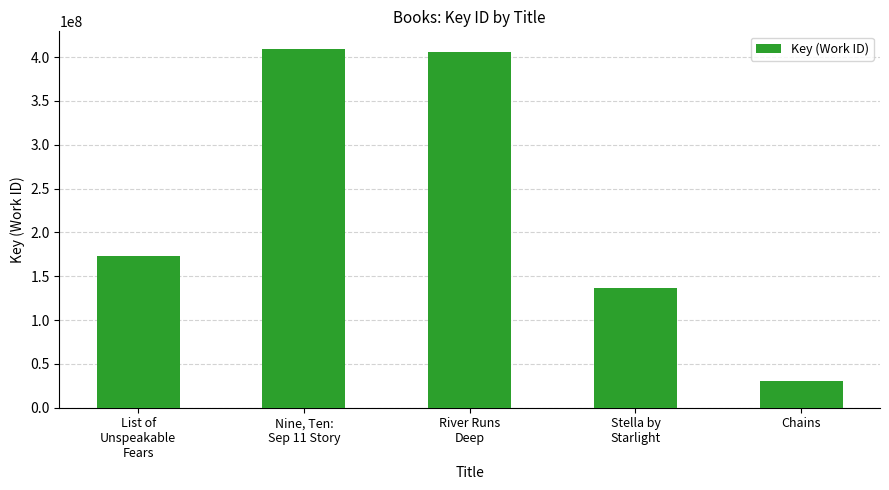

At which label is the value closest to 219737725?

List of
Unspeakable
Fears